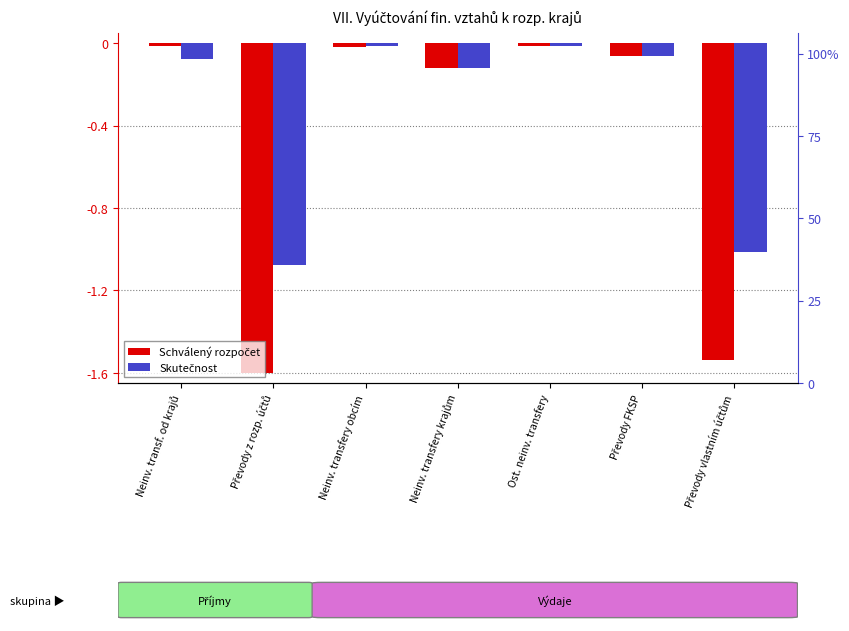

What is the difference between the highest and lowest values at Převody z rozp. účtů?

0.5